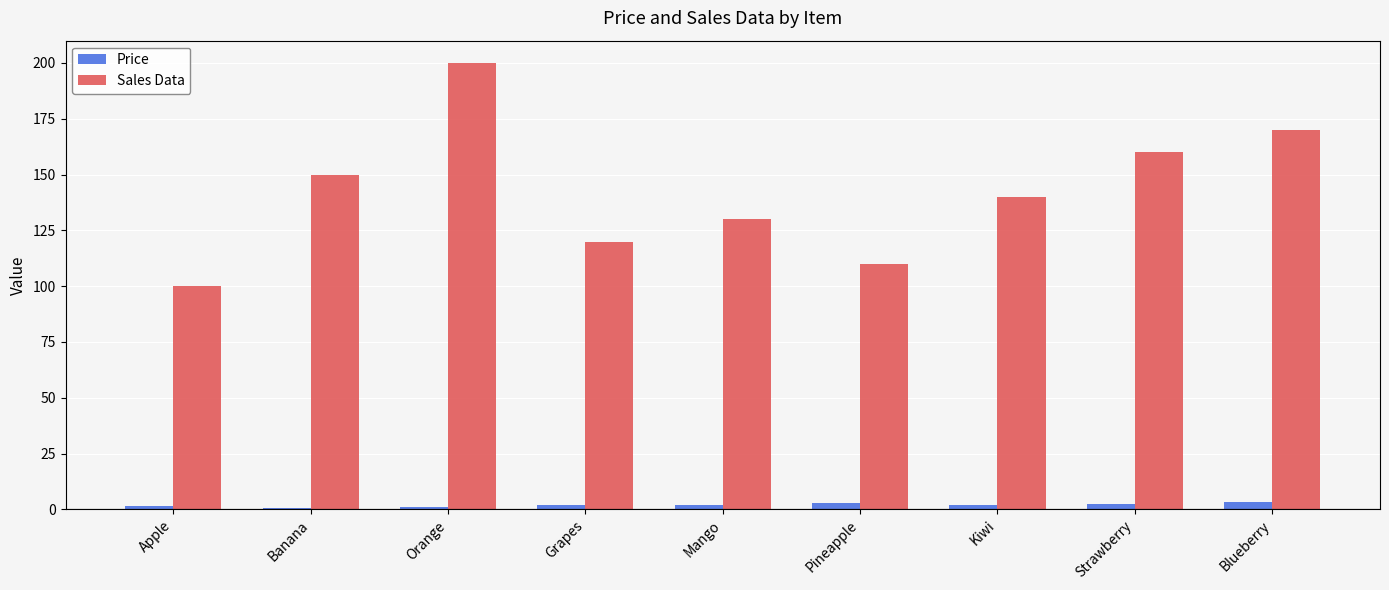

Which series has the largest total across all categories?

Sales Data